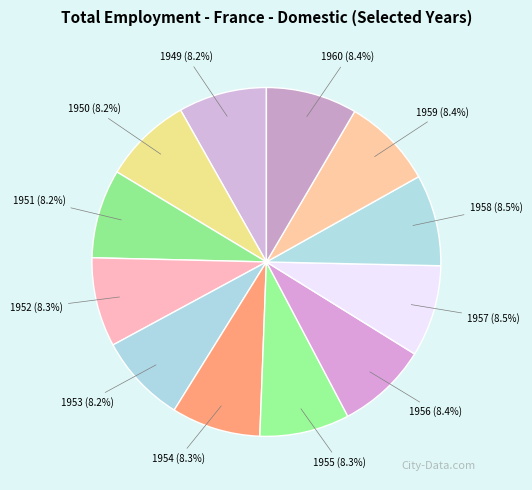

How many slices are in this pie chart?

12